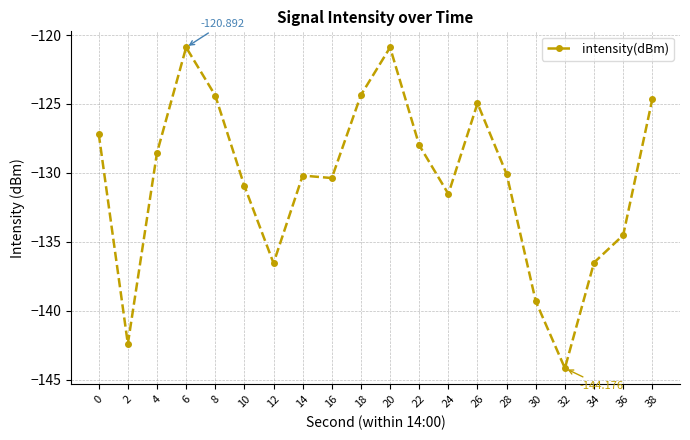

Count the number of data series in this chart.

1